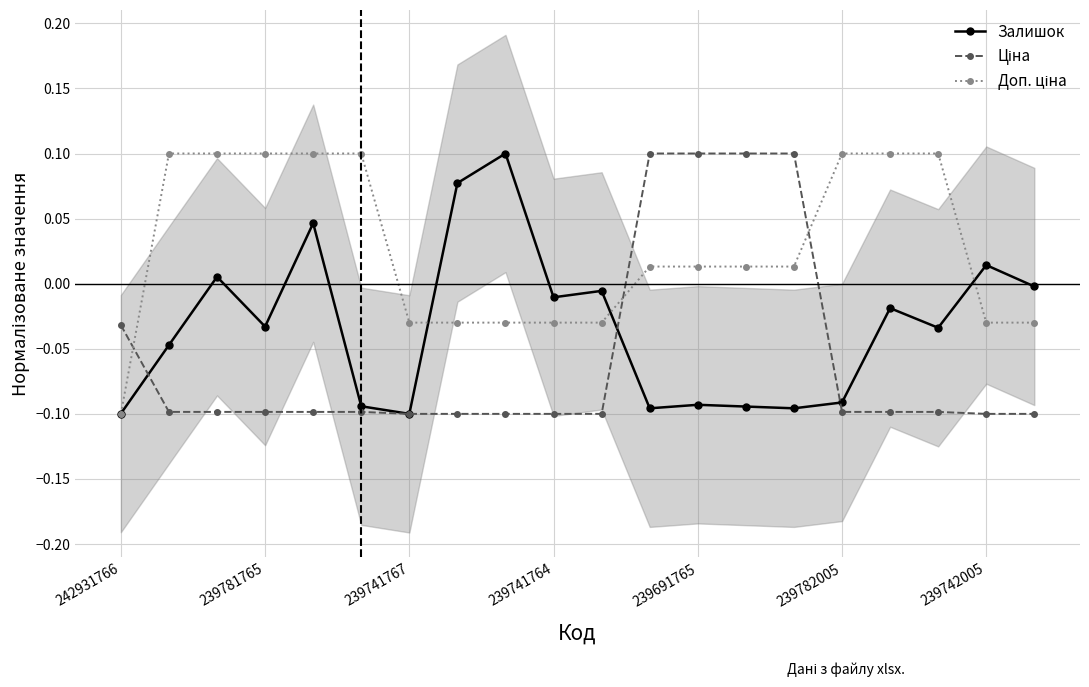

After their last crossing, which series has the higher values: Доп. ціна or Ціна?

Доп. ціна